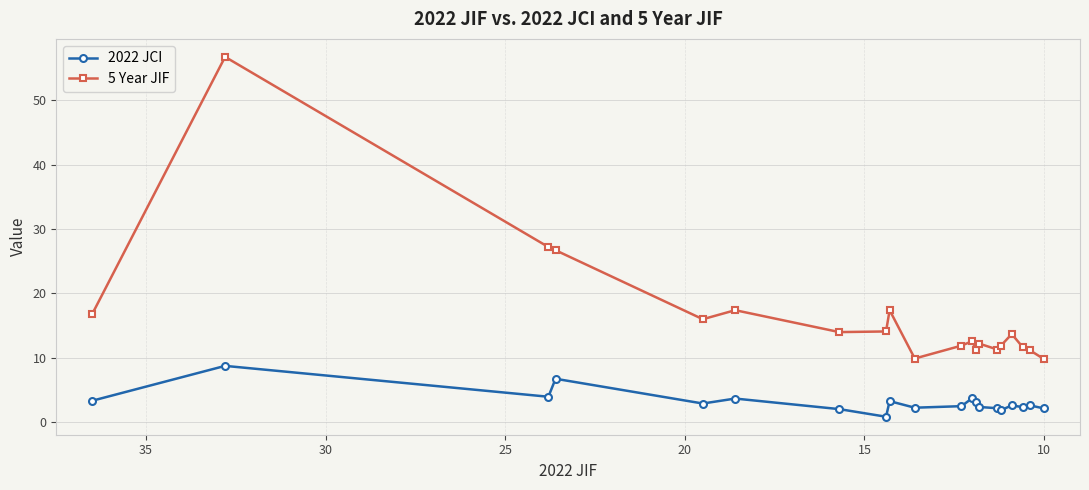

At how many categories does at least one series exceed 37?

1